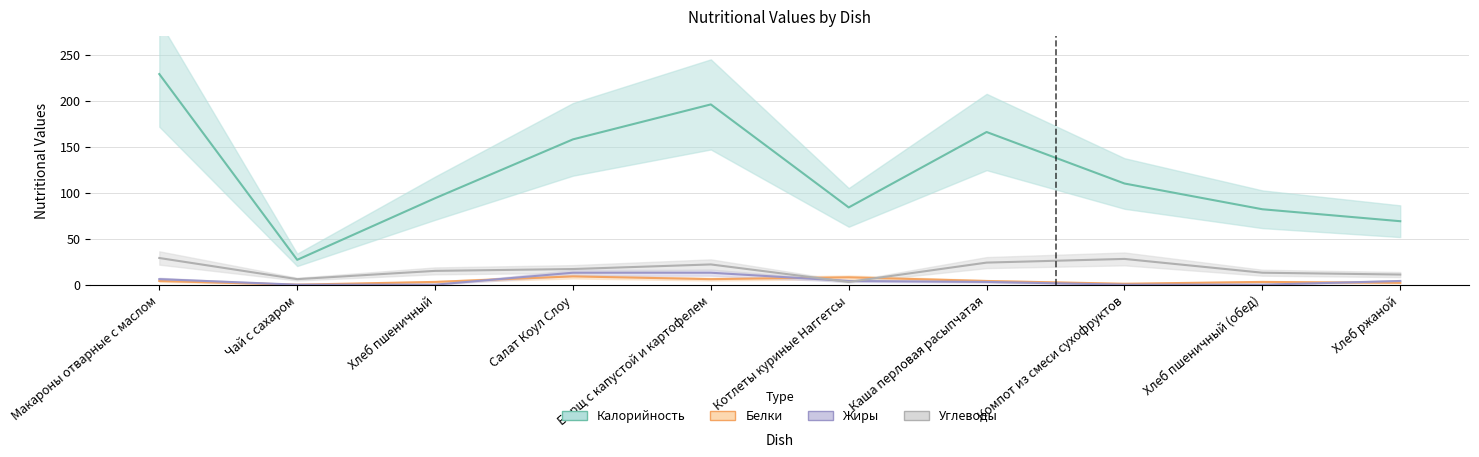

How many lines are shown in the chart?

4